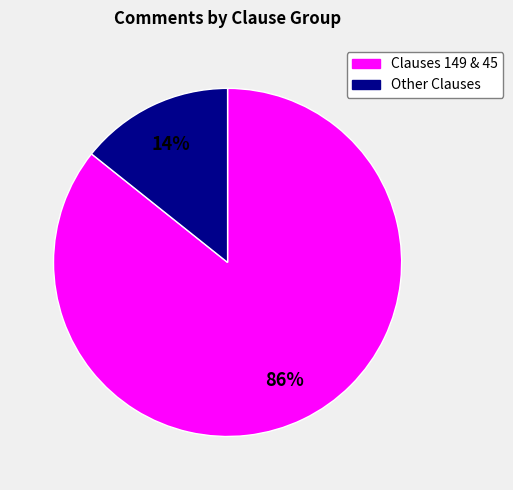

What percentage is the Clauses 149 & 45 slice, to the nearest percent?

86%